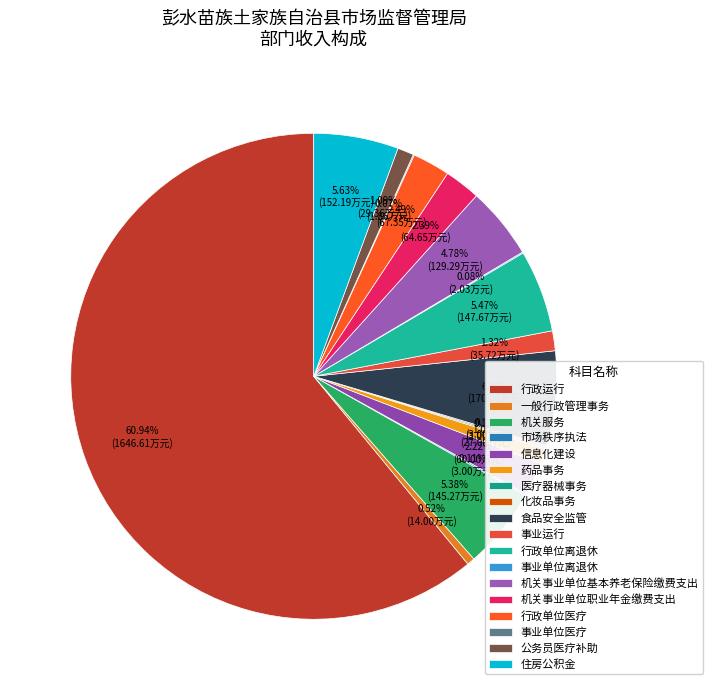

How many slices are in this pie chart?

18